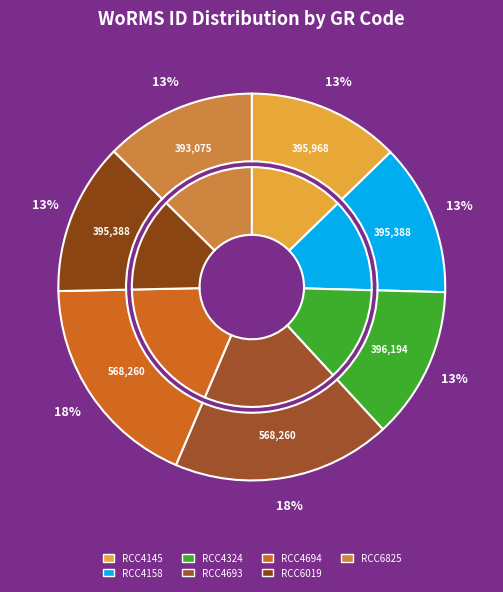

How many segments does this pie chart have?

7